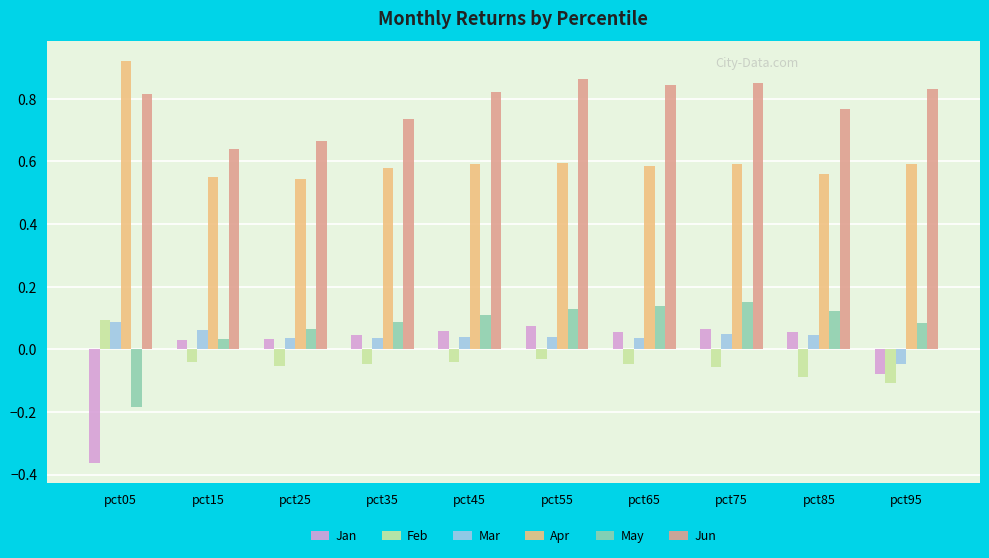

Rank the series at pct15 from highest to lowest value.

Jun, Apr, Mar, May, Jan, Feb